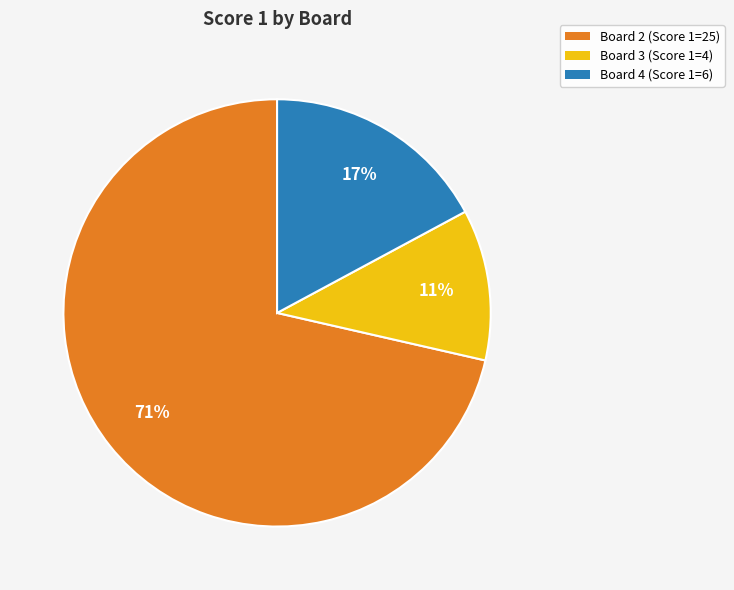

What is the majority slice?

Board 2 (Score 1=25)